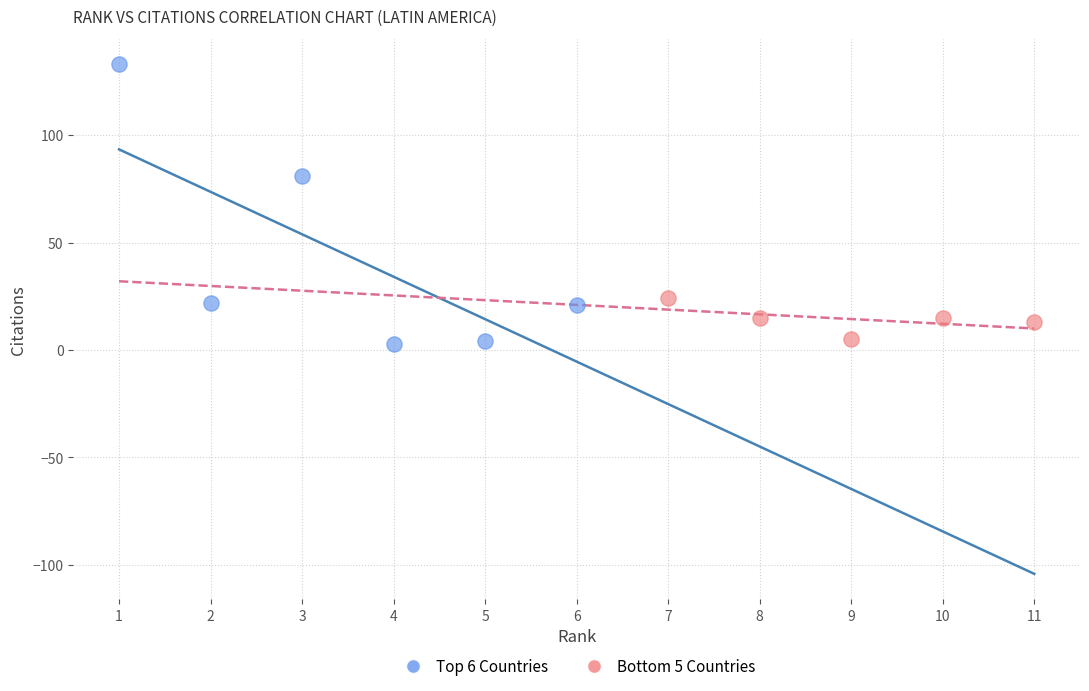

Which series reaches the maximum Y coordinate?

Top 6 Countries